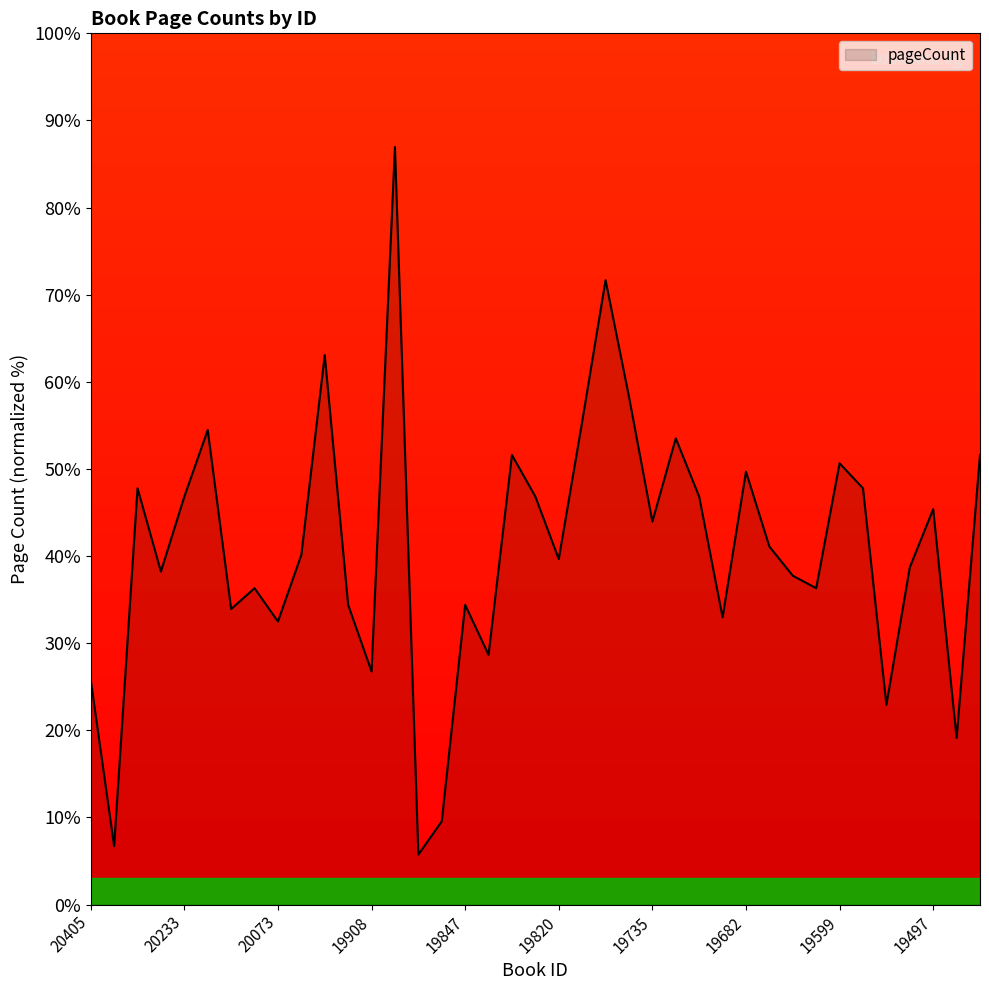

What is the minimum value shown in the chart?

5.7